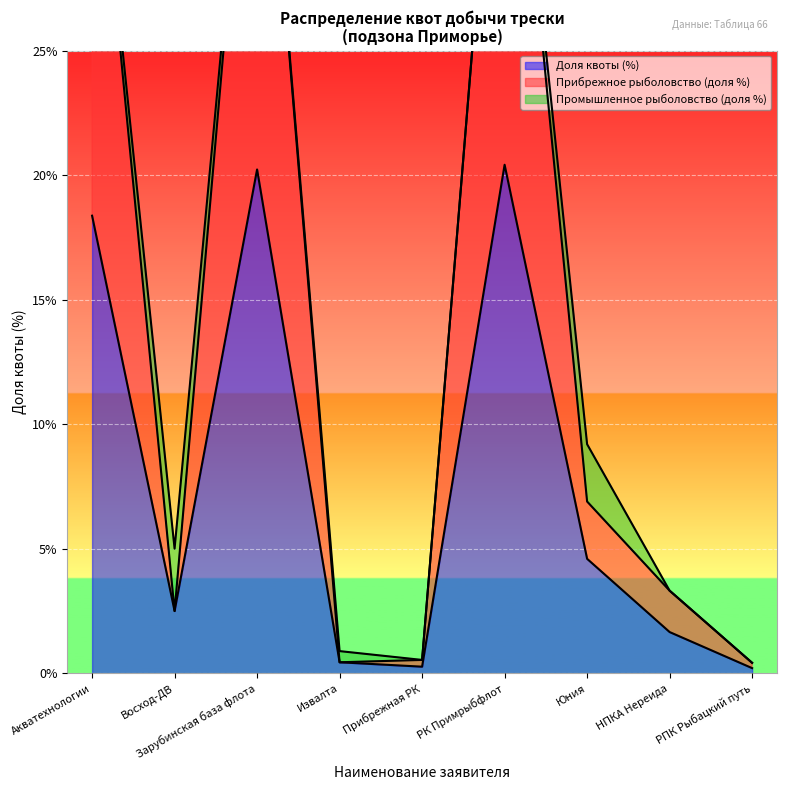

The value of Доля квоты (%) at Акватехнологии is 18.4. True or false?

True